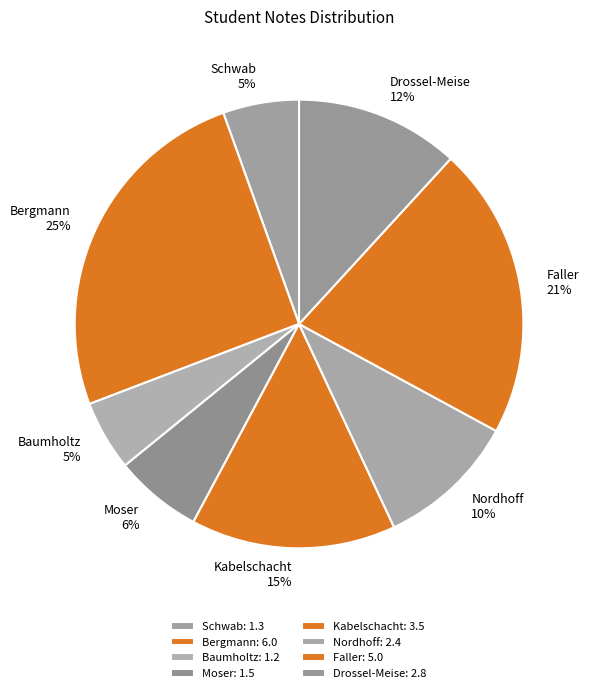

Combined, do Drossel-Meise and Moser account for over 50%?

No